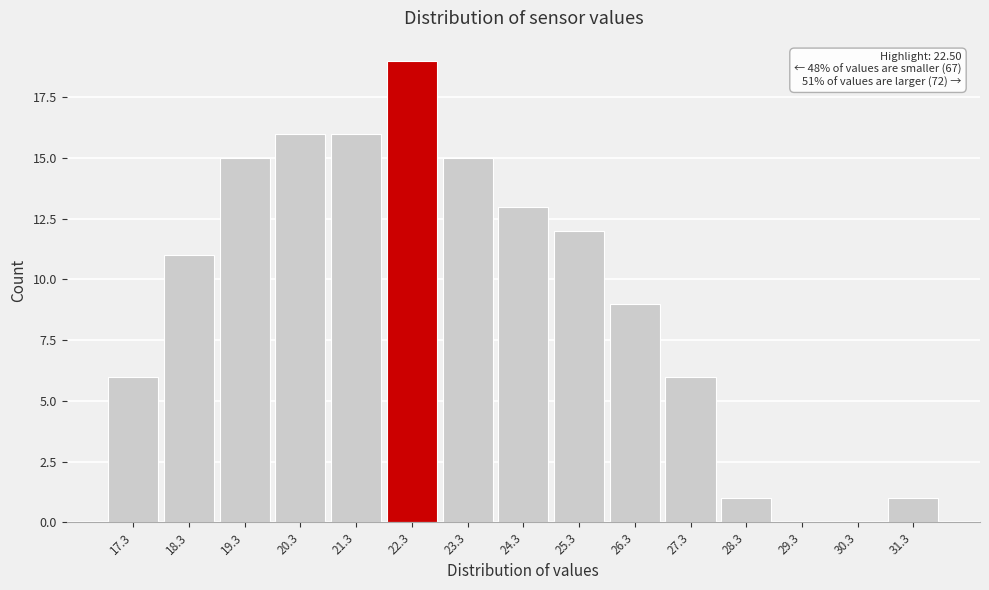

Reading left to right, what are all the values shown in this chart?

17.3=6	18.3=11	19.3=15	20.3=16	21.3=16	22.3=19	23.3=15	24.3=13	25.3=12	26.3=9	27.3=6	28.3=1	29.3=0	30.3=0	31.3=1